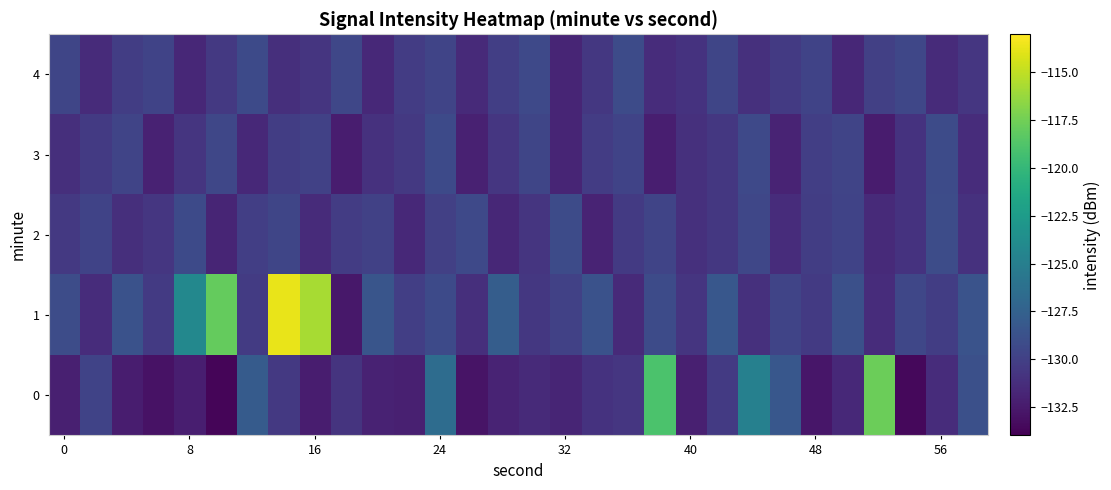

Which series has the largest total across all categories?

1